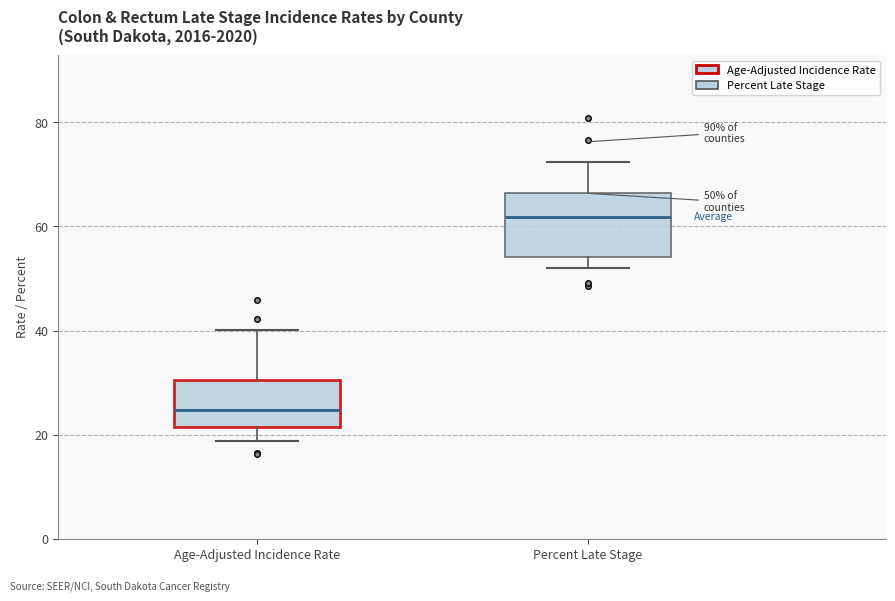

Which box is the tallest, from its lower edge to its upper edge?

Percent Late Stage